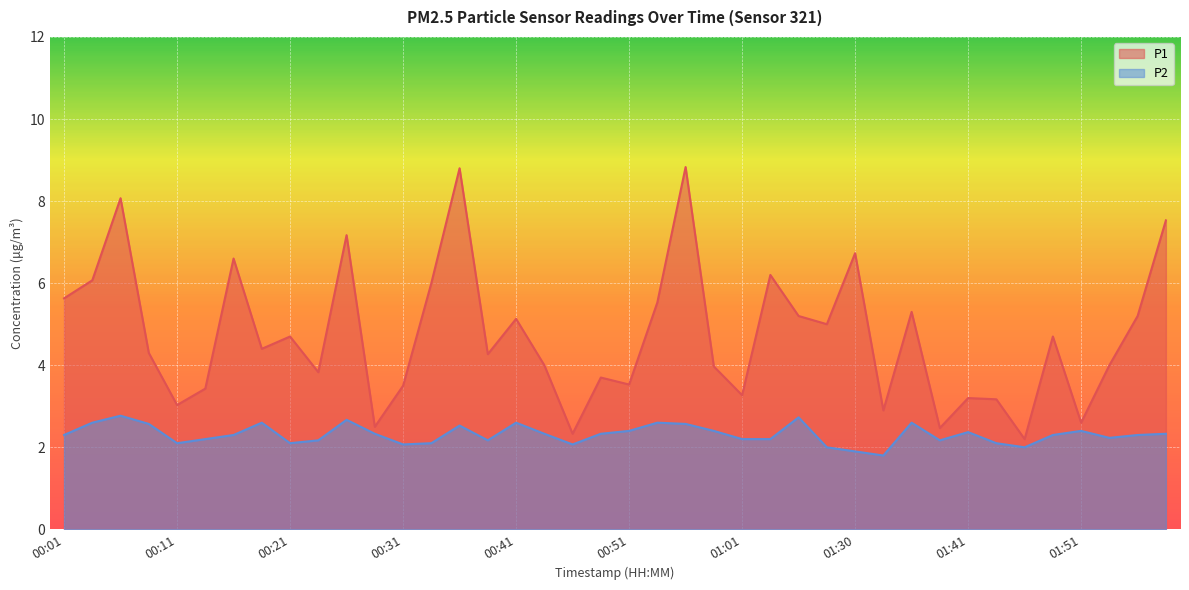

At which category does the chart reach its peak across all series?

00:56